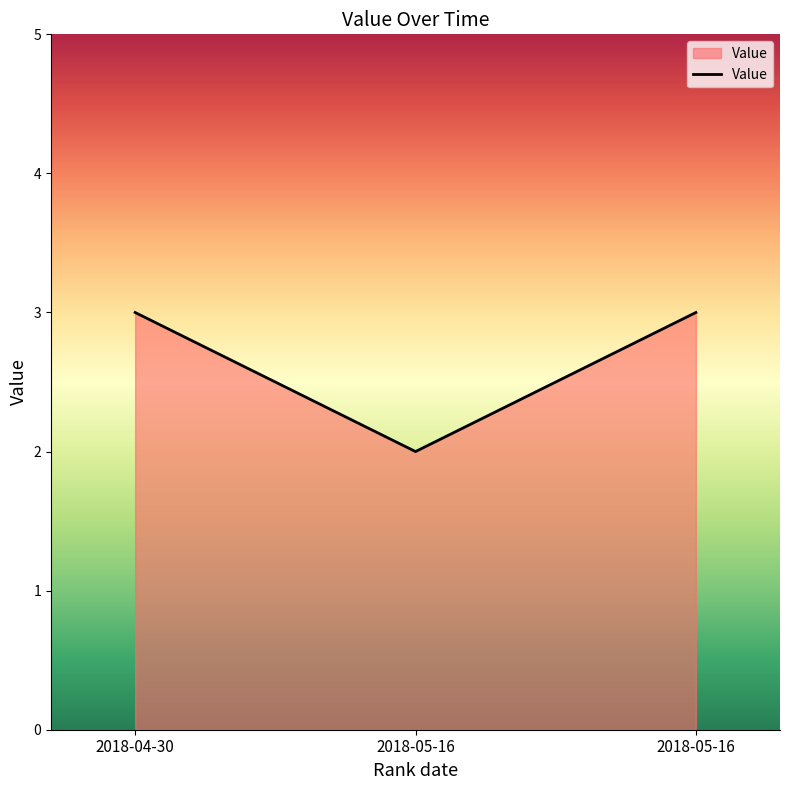

Approximately how many times larger is the value at 2018-04-30 compared to 2018-05-16?

1.0